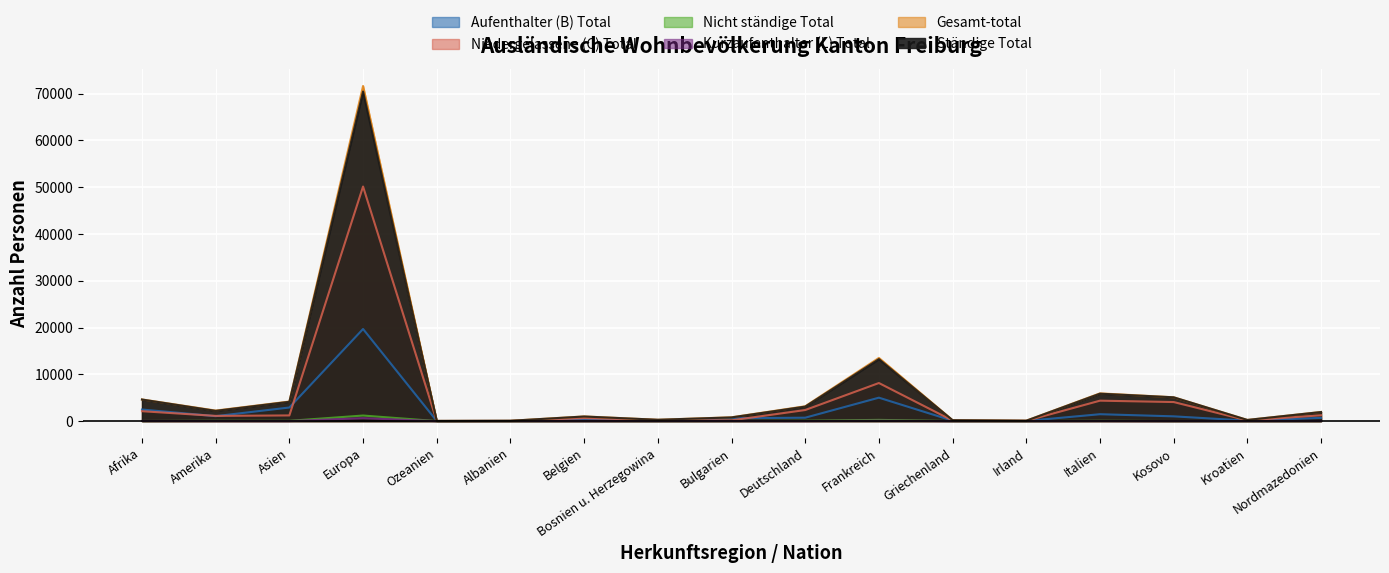

What are all the series names shown in the legend?

Aufenthalter (B) Total, Niedergelassene (C) Total, Nicht ständige Total, Kurzaufenthalter (L) Total, Gesamt-total, Ständige Total